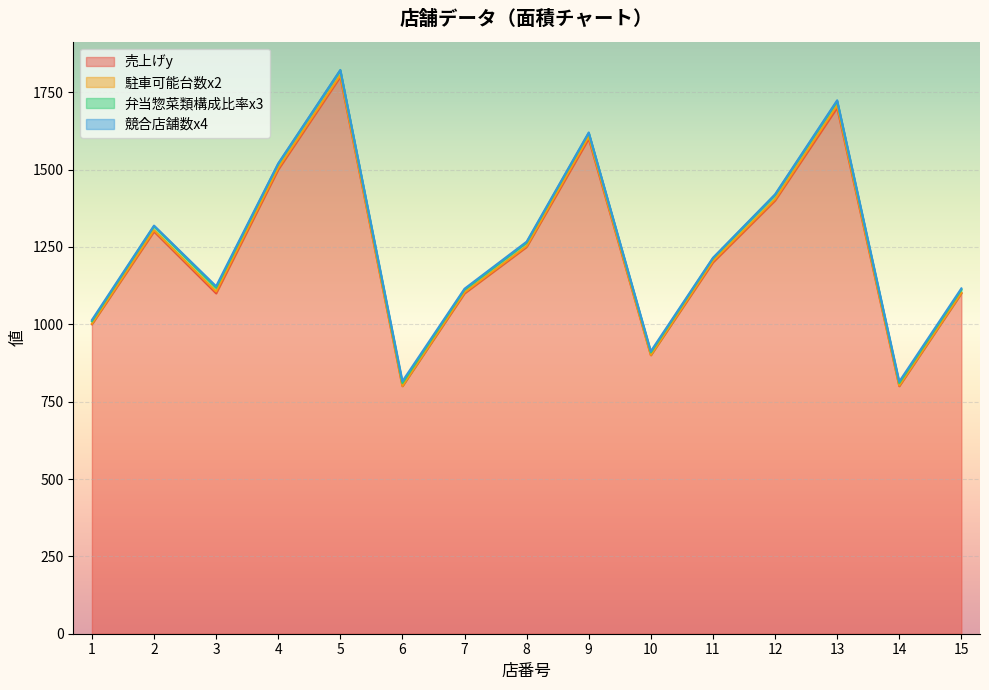

True or false: 競合店舗数x4 has a value of 4 at 1.

True